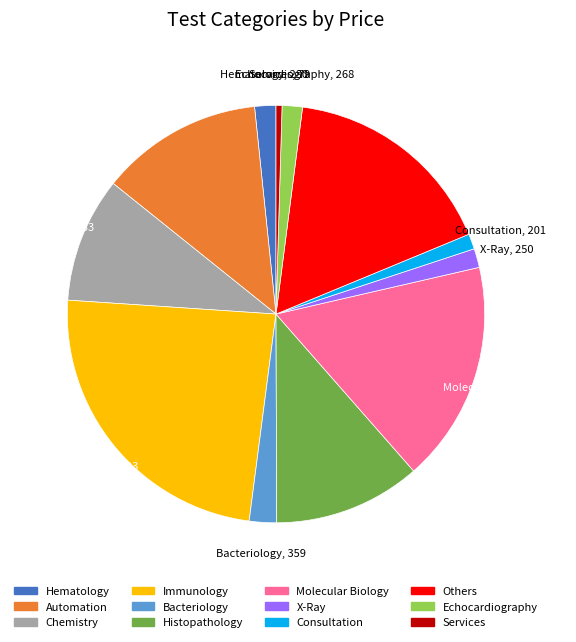

Is it true that Automation is 13% of the pie?

True